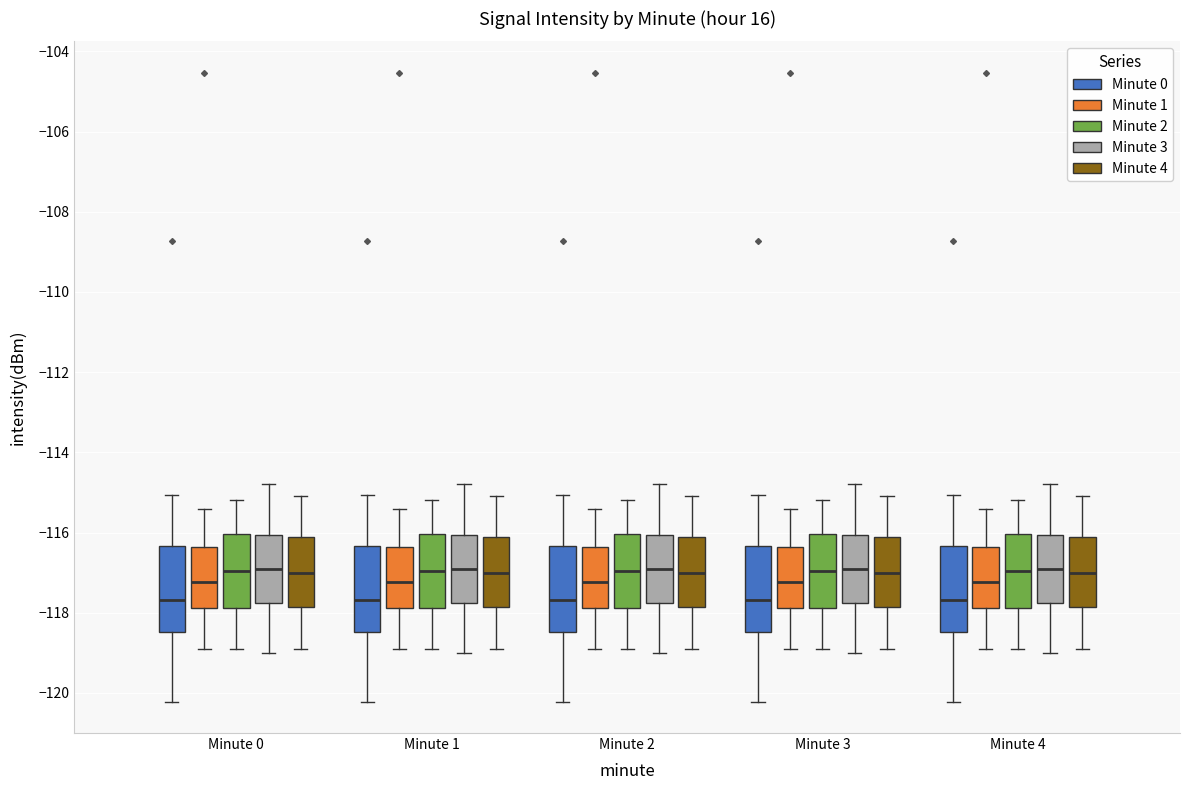

Reading left to right, read every box against the y-axis: the position of its median line, the range the box covers, and the ends of its whiskers. The values are not printed on the chart, so give them approximately, as read against the axis.

Minute 0 (Minute 0): median -117.6, box -118.4 to -116.4, whiskers -120.2 to -115.0
Minute 0 (Minute 1): median -117.2, box -117.8 to -116.4, whiskers -118.8 to -115.4
Minute 0 (Minute 2): median -117.0, box -117.8 to -116.0, whiskers -118.8 to -115.2
Minute 0 (Minute 3): median -116.8, box -117.8 to -116.0, whiskers -119.0 to -114.8
Minute 0 (Minute 4): median -117.0, box -117.8 to -116.0, whiskers -118.8 to -115.0
Minute 1 (Minute 0): median -117.6, box -118.4 to -116.4, whiskers -120.2 to -115.0
Minute 1 (Minute 1): median -117.2, box -117.8 to -116.4, whiskers -118.8 to -115.4
Minute 1 (Minute 2): median -117.0, box -117.8 to -116.0, whiskers -118.8 to -115.2
Minute 1 (Minute 3): median -116.8, box -117.8 to -116.0, whiskers -119.0 to -114.8
Minute 1 (Minute 4): median -117.0, box -117.8 to -116.0, whiskers -118.8 to -115.0
Minute 2 (Minute 0): median -117.6, box -118.4 to -116.4, whiskers -120.2 to -115.0
Minute 2 (Minute 1): median -117.2, box -117.8 to -116.4, whiskers -118.8 to -115.4
Minute 2 (Minute 2): median -117.0, box -117.8 to -116.0, whiskers -118.8 to -115.2
Minute 2 (Minute 3): median -116.8, box -117.8 to -116.0, whiskers -119.0 to -114.8
Minute 2 (Minute 4): median -117.0, box -117.8 to -116.0, whiskers -118.8 to -115.0
Minute 3 (Minute 0): median -117.6, box -118.4 to -116.4, whiskers -120.2 to -115.0
Minute 3 (Minute 1): median -117.2, box -117.8 to -116.4, whiskers -118.8 to -115.4
Minute 3 (Minute 2): median -117.0, box -117.8 to -116.0, whiskers -118.8 to -115.2
Minute 3 (Minute 3): median -116.8, box -117.8 to -116.0, whiskers -119.0 to -114.8
Minute 3 (Minute 4): median -117.0, box -117.8 to -116.0, whiskers -118.8 to -115.0
Minute 4 (Minute 0): median -117.6, box -118.4 to -116.4, whiskers -120.2 to -115.0
Minute 4 (Minute 1): median -117.2, box -117.8 to -116.4, whiskers -118.8 to -115.4
Minute 4 (Minute 2): median -117.0, box -117.8 to -116.0, whiskers -118.8 to -115.2
Minute 4 (Minute 3): median -116.8, box -117.8 to -116.0, whiskers -119.0 to -114.8
Minute 4 (Minute 4): median -117.0, box -117.8 to -116.0, whiskers -118.8 to -115.0